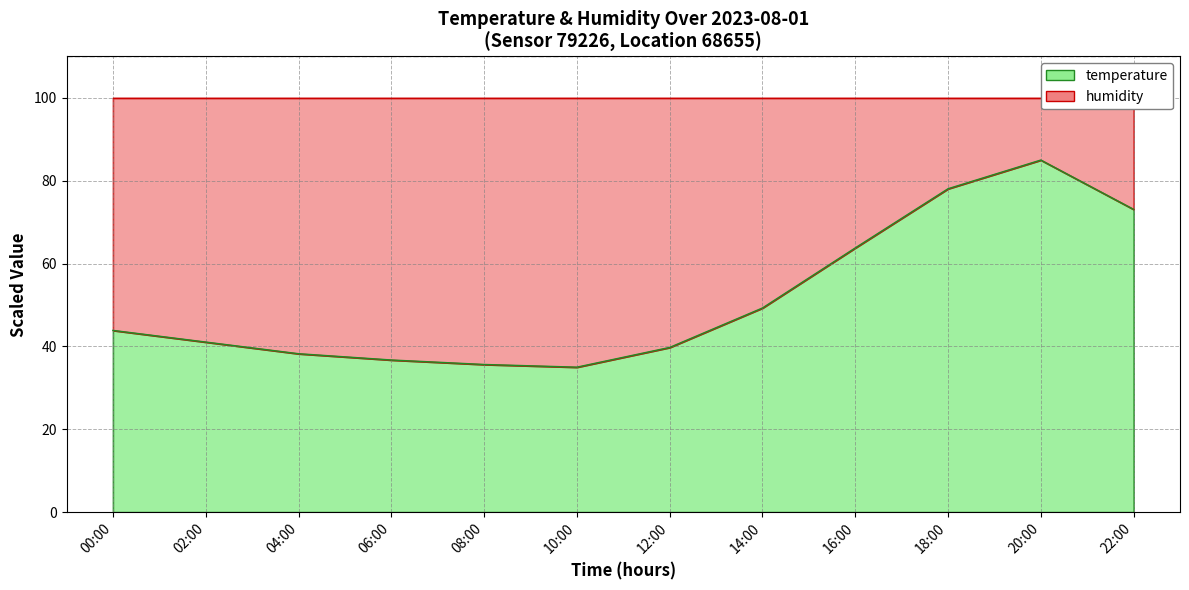

The chart shows a value of 124.9 at 20:00. True or false?

False